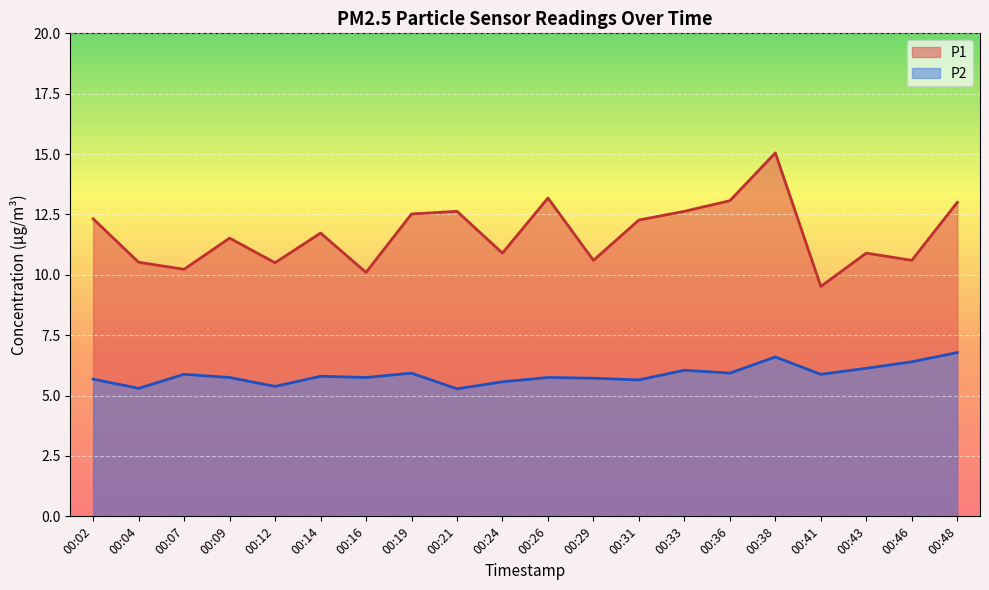

True or false: P2 and P1 cross at least once.

False